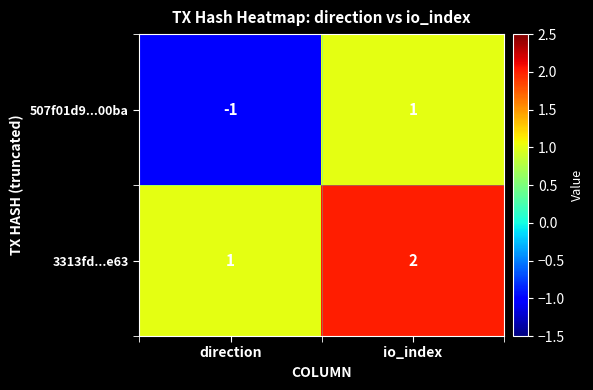

At which category does the chart reach its peak across all series?

io_index